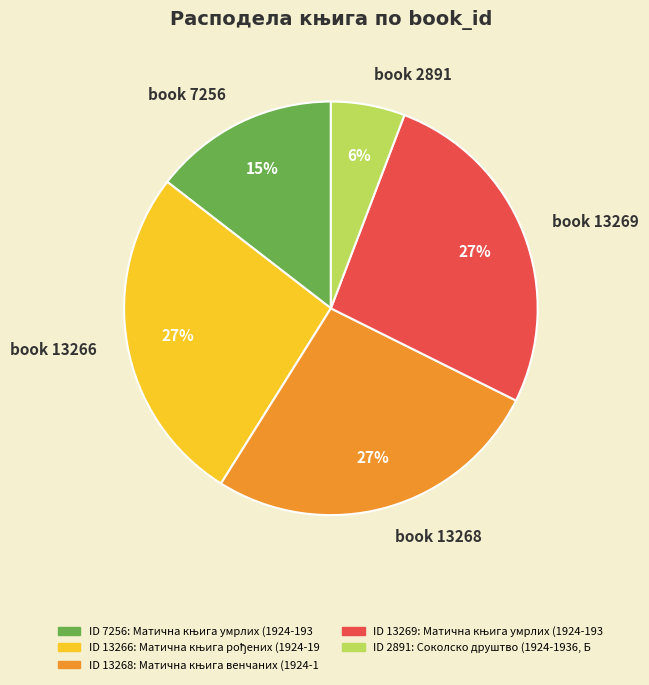

Is it true that book 13269 is 40% of the pie?

False